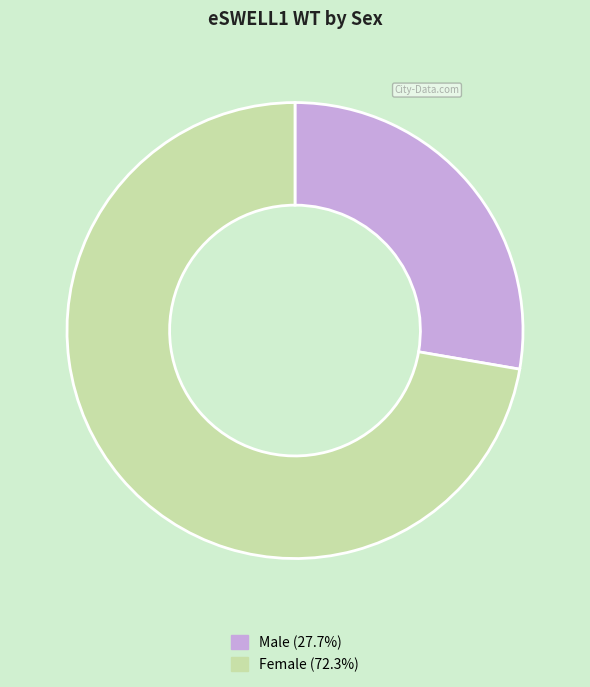

Is it true that Male is 16% of the pie?

False